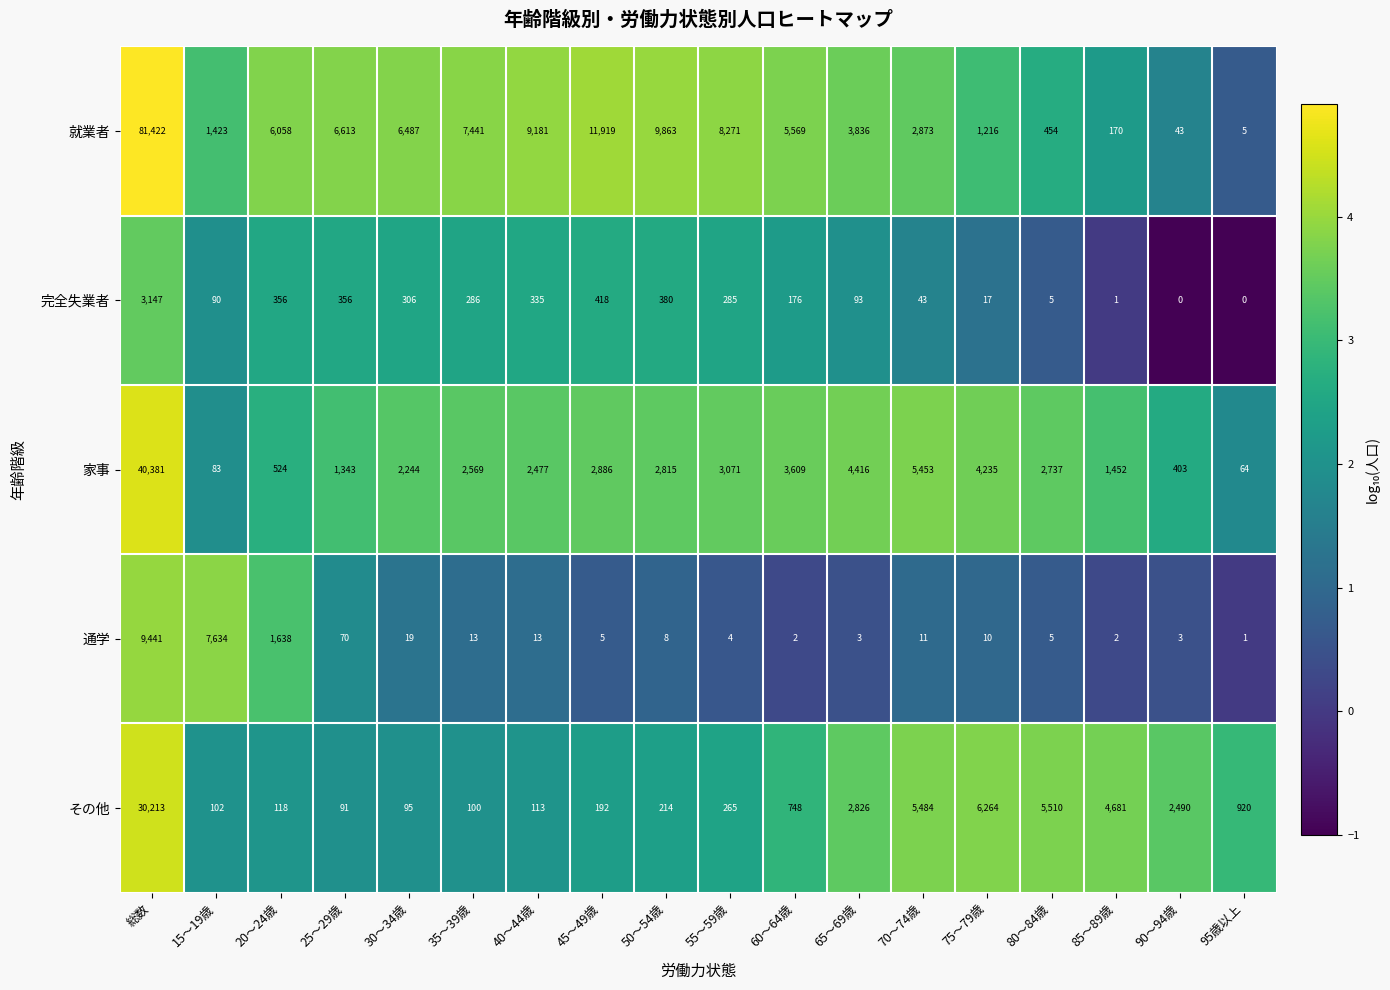

The value of その他 at 40～44歳 is 113. True or false?

True